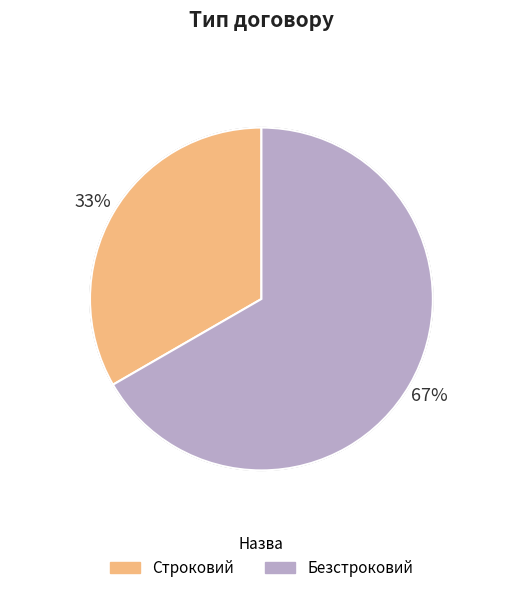

Which category has the smallest portion of the pie?

Строковий